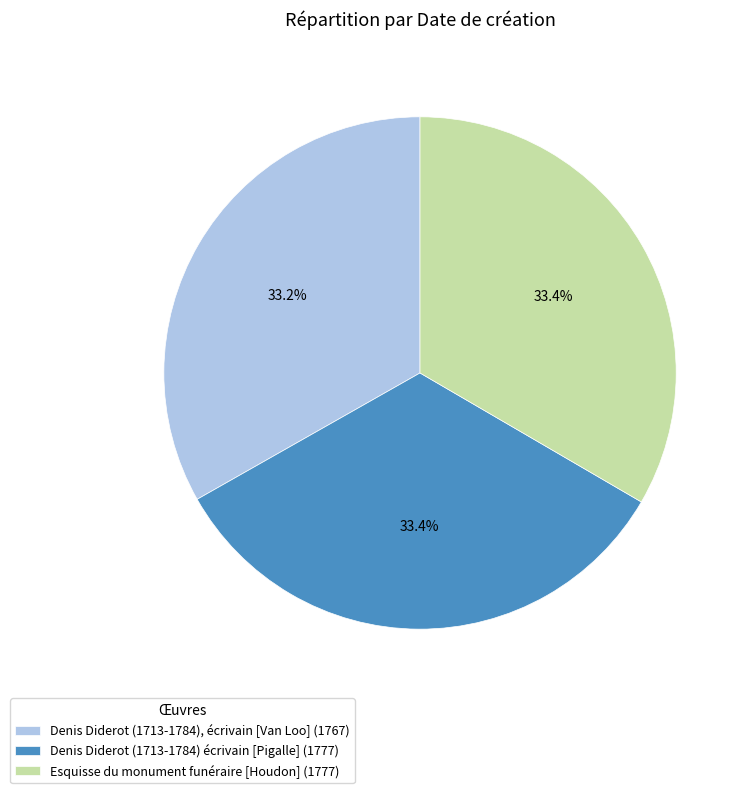

How many segments does this pie chart have?

3